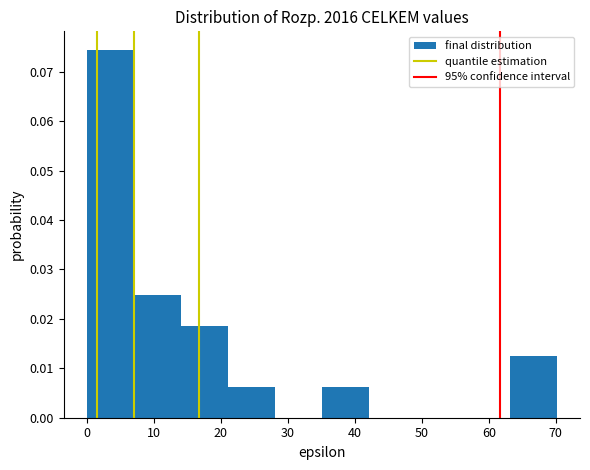

Which range on the x-axis has the tallest bar?

0 to 7